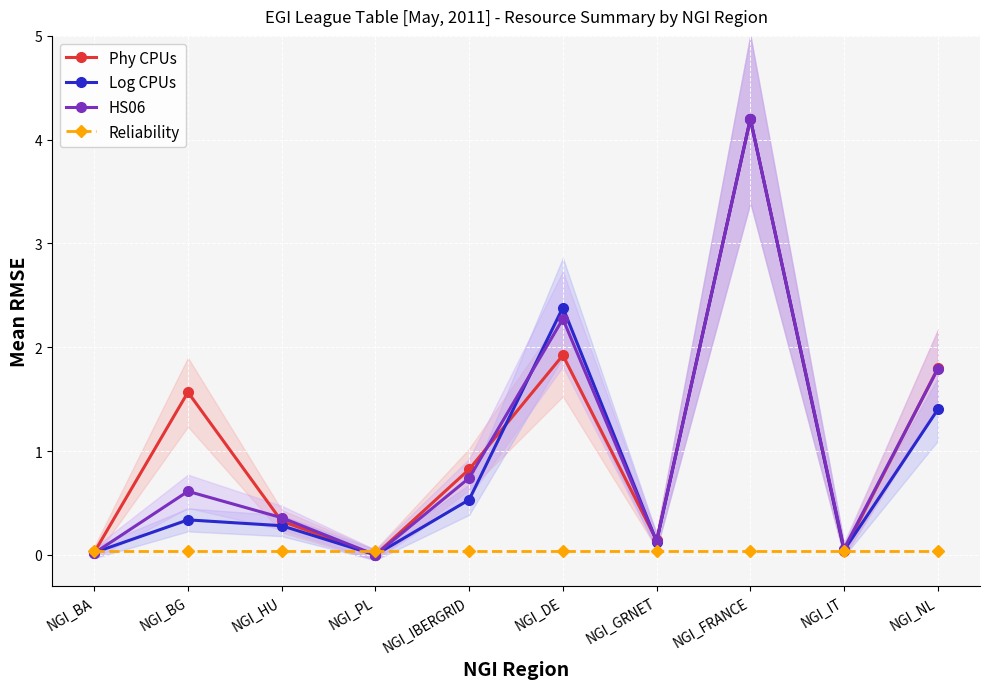

Is this an area chart (filled region under the line)?

No